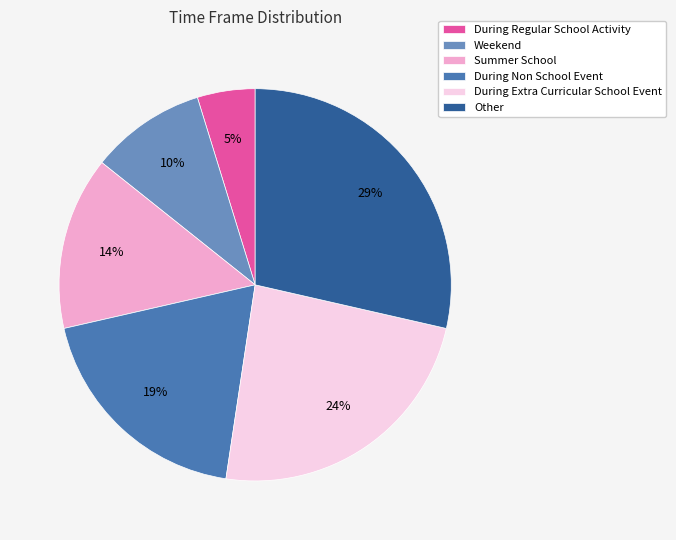

Which has a higher value, During Non School Event or Summer School?

During Non School Event